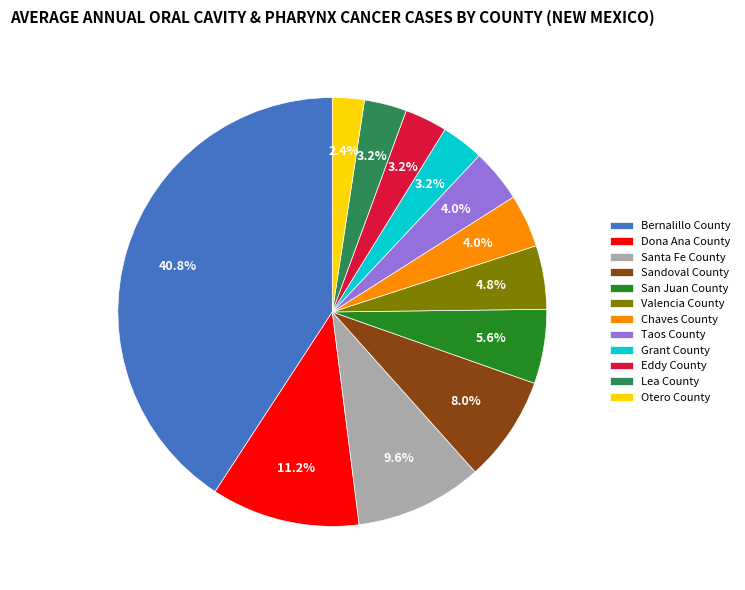

What percentage is the Taos County slice, to the nearest percent?

4%